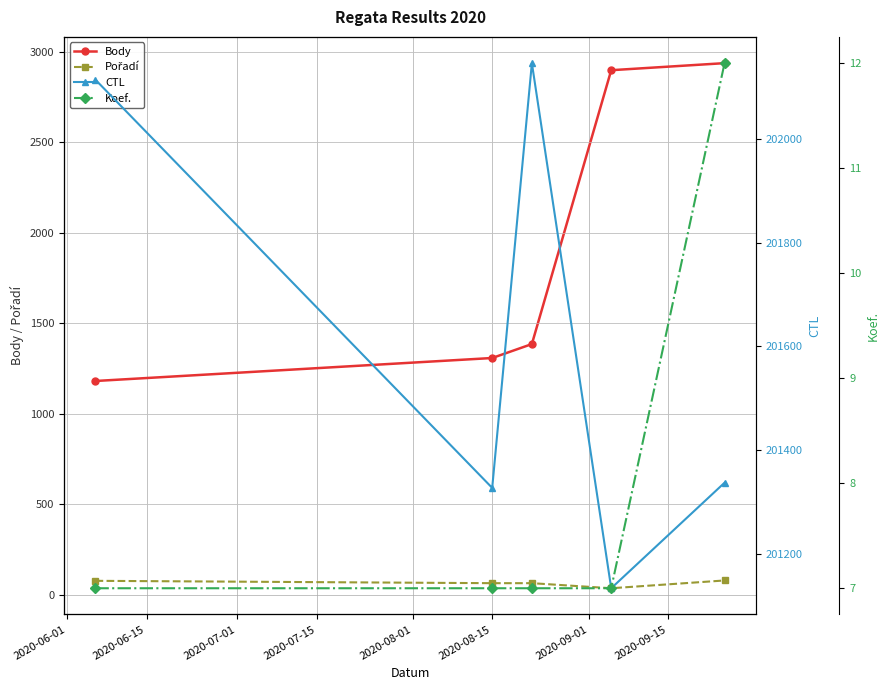

What is the value of the Koef. point at the 3rd from the left?

7